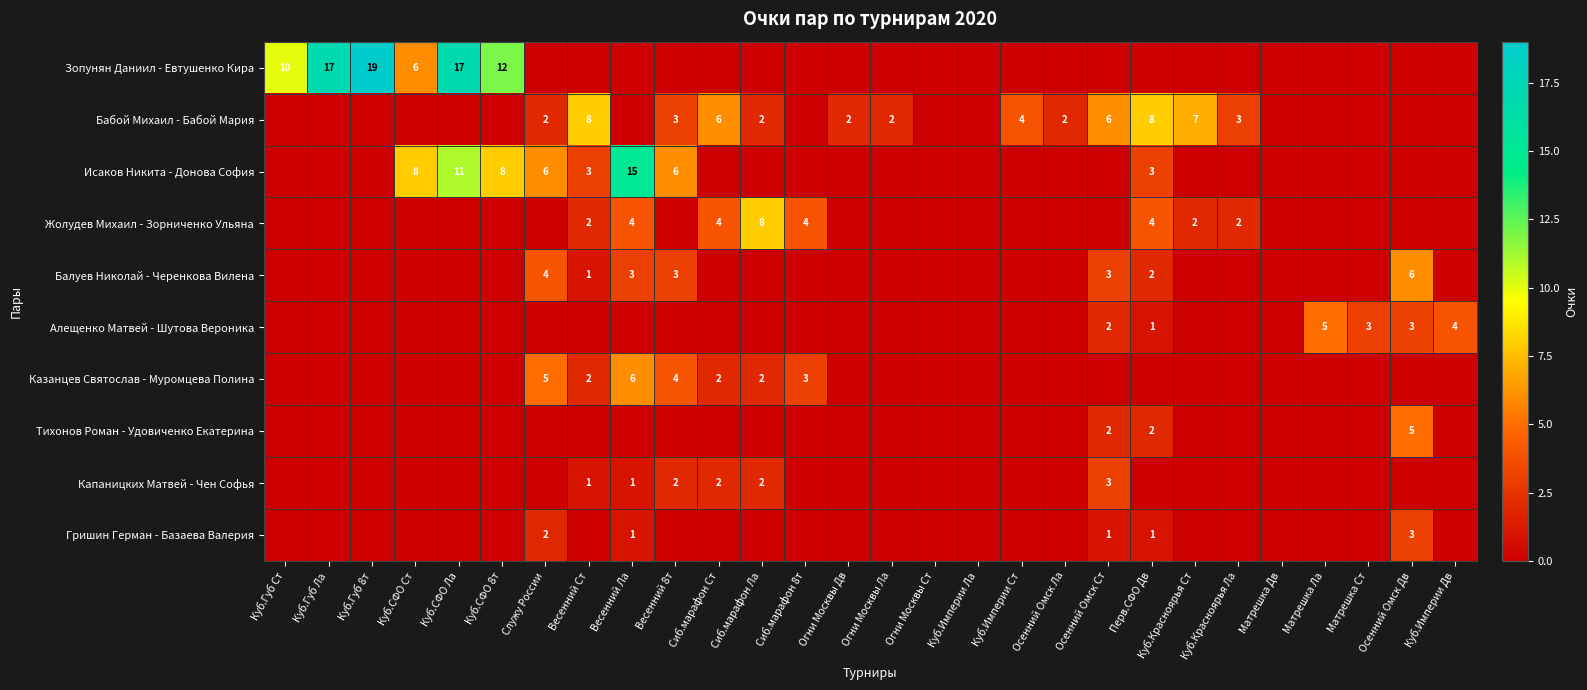

The Зопунян Даниил - Евтушенко Кира series shows 4 at Куб.Губ Ст. True or false?

False